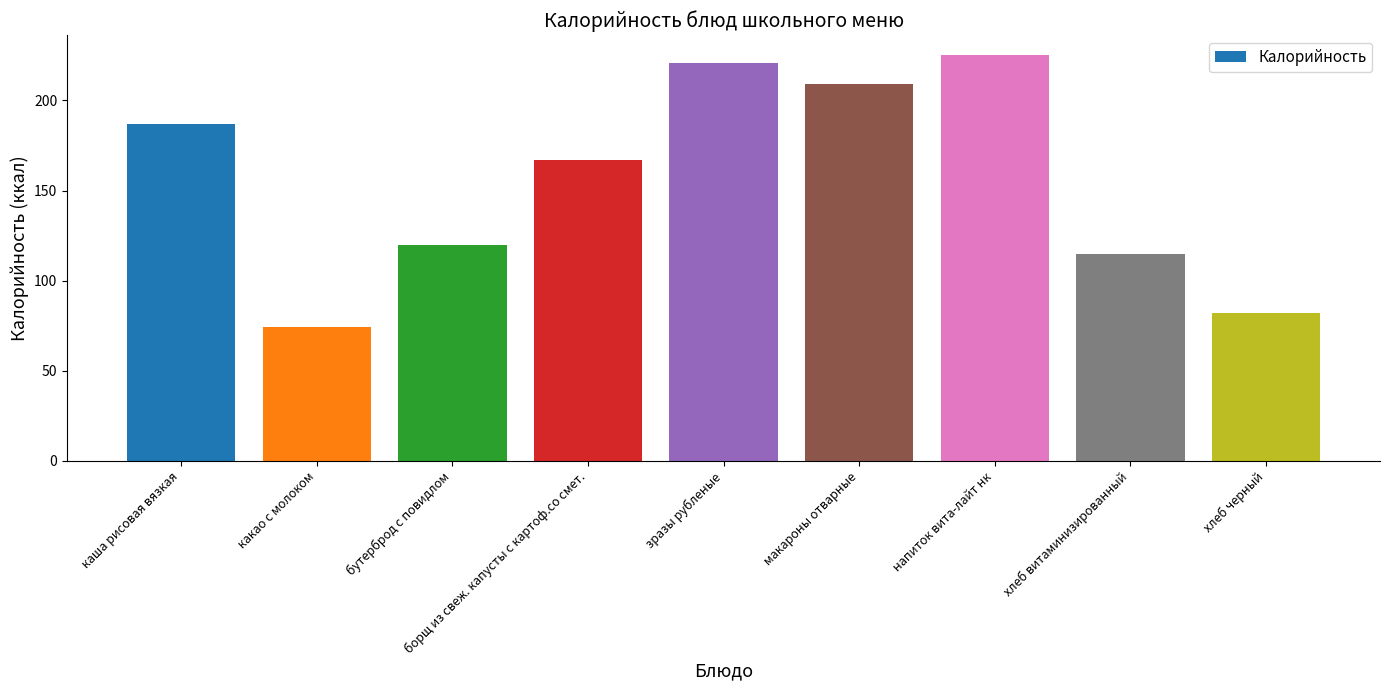

Is it true that the value at каша рисовая вязкая is 54?

False